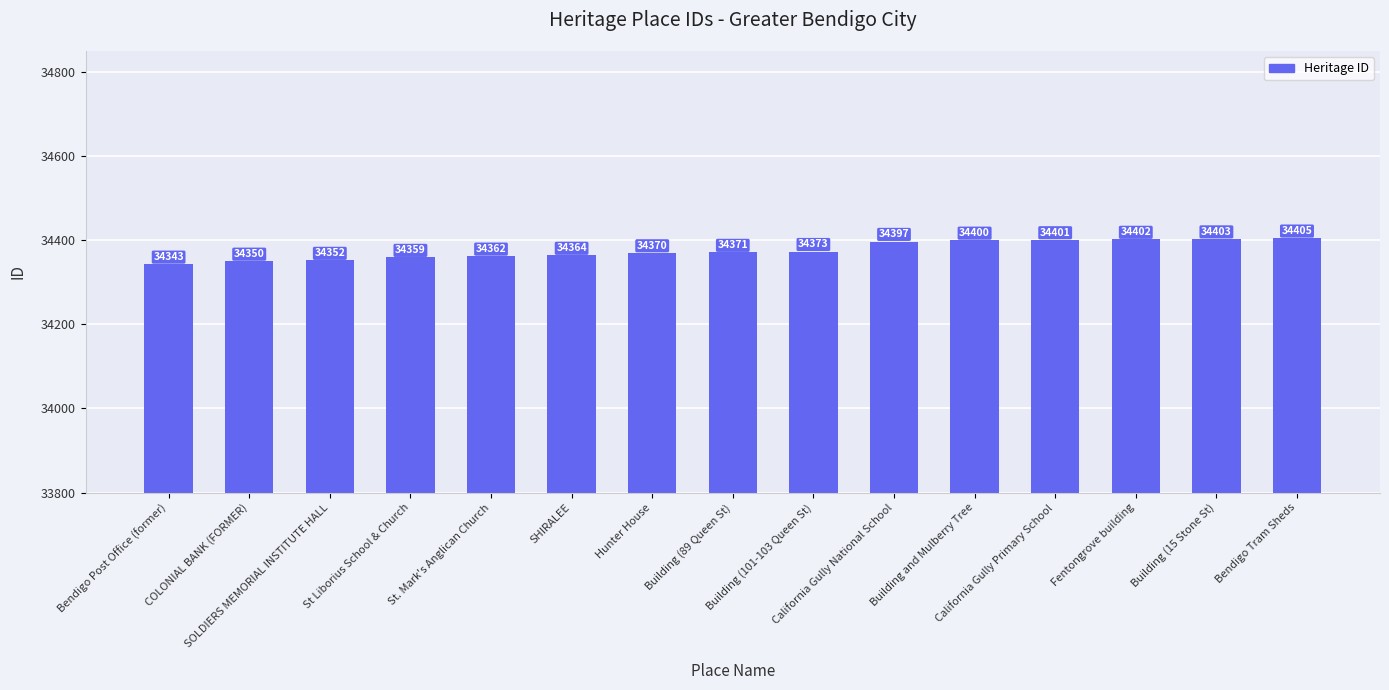

The value at Building (101-103 Queen St) is 49031. True or false?

False